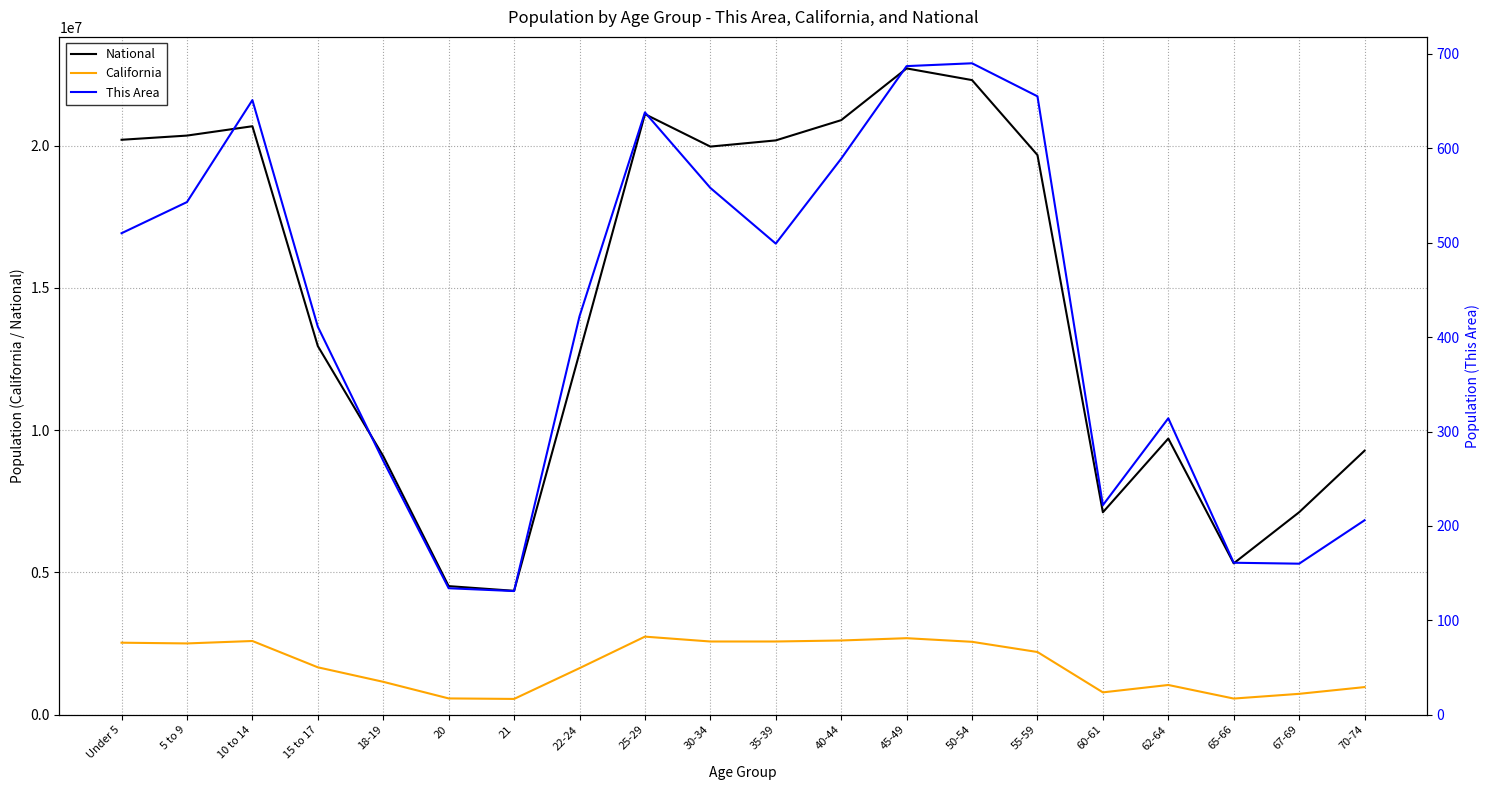

At which category is the sum across all series the highest?

45-49